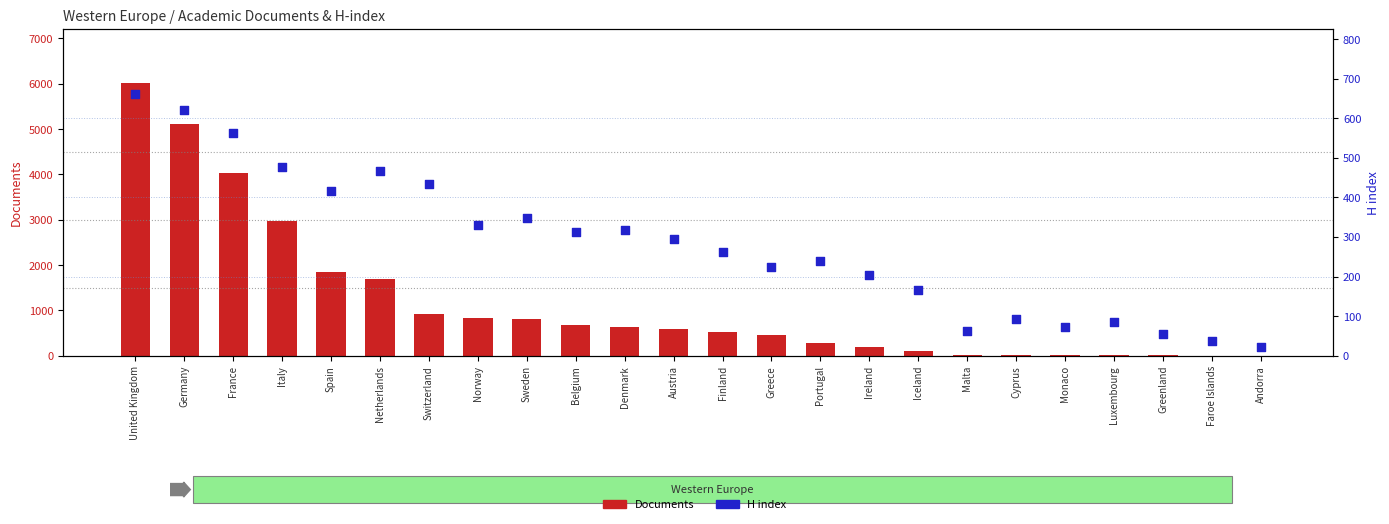

What is the total value across all series at Switzerland?

1351